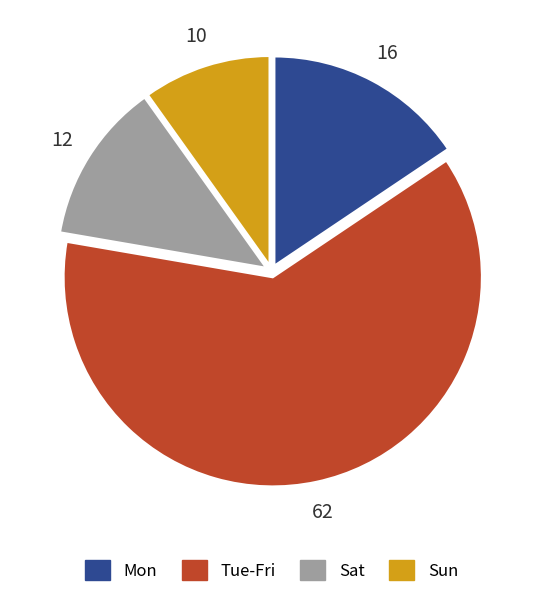

Is there any slice that represents more than half of the pie?

Yes